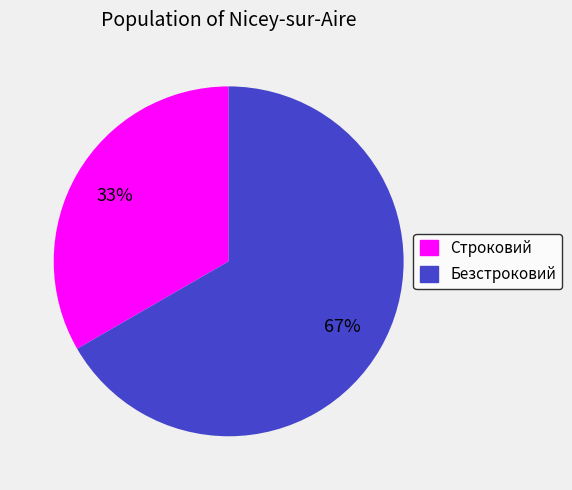

To the nearest percent, what portion does Безстроковий represent?

67%